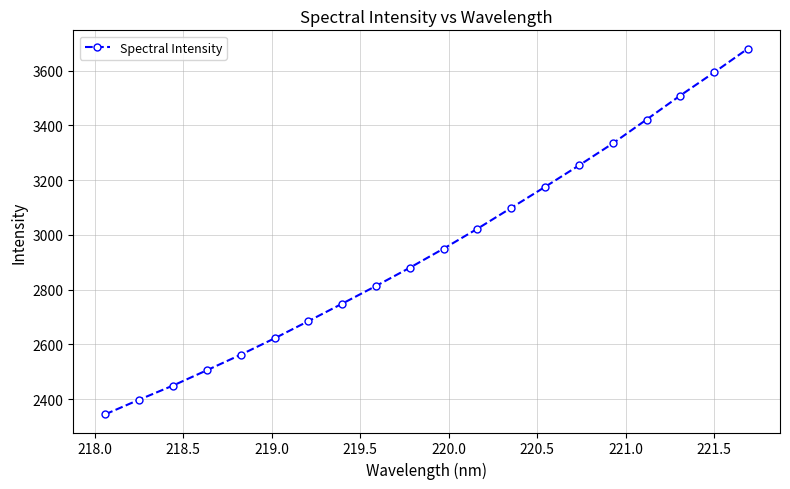

What is the value of the 2nd point from the left?

2398.4